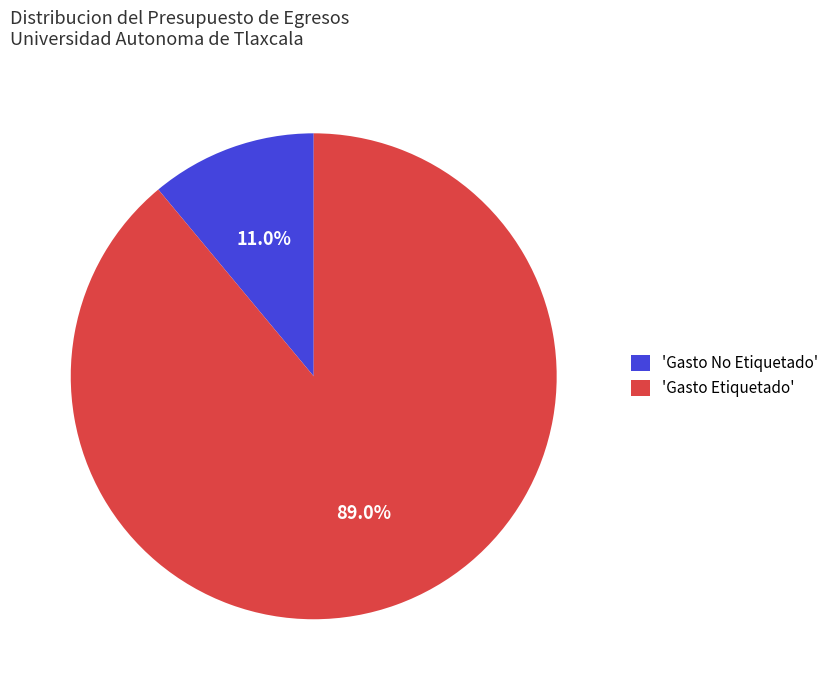

Which slice is the largest?

'Gasto Etiquetado'